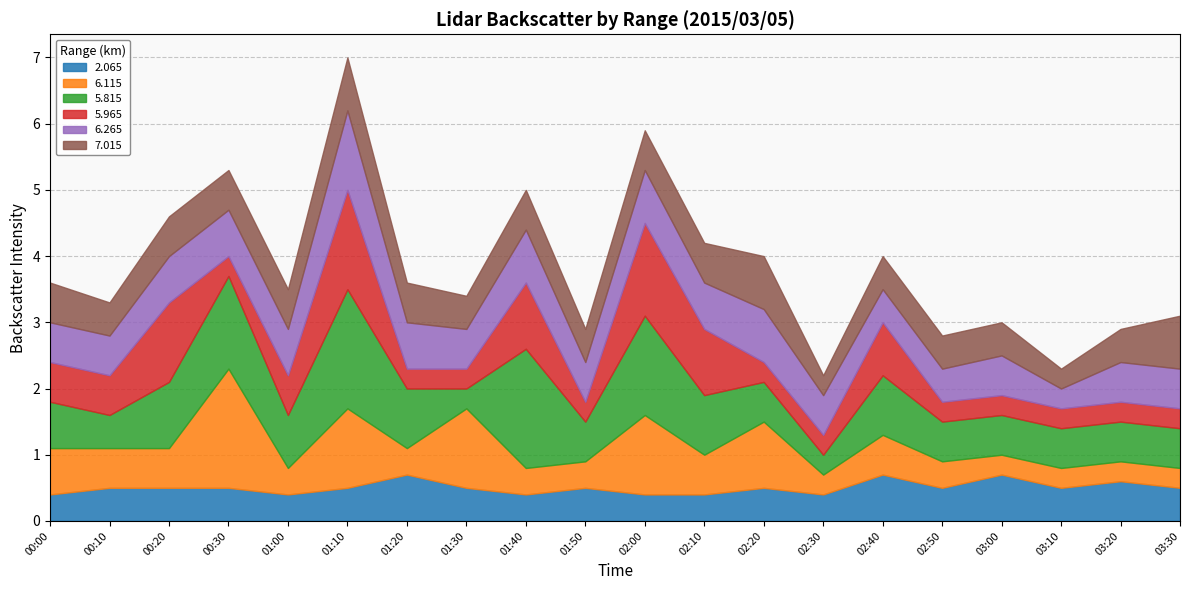

How many series are shown in this chart?

6